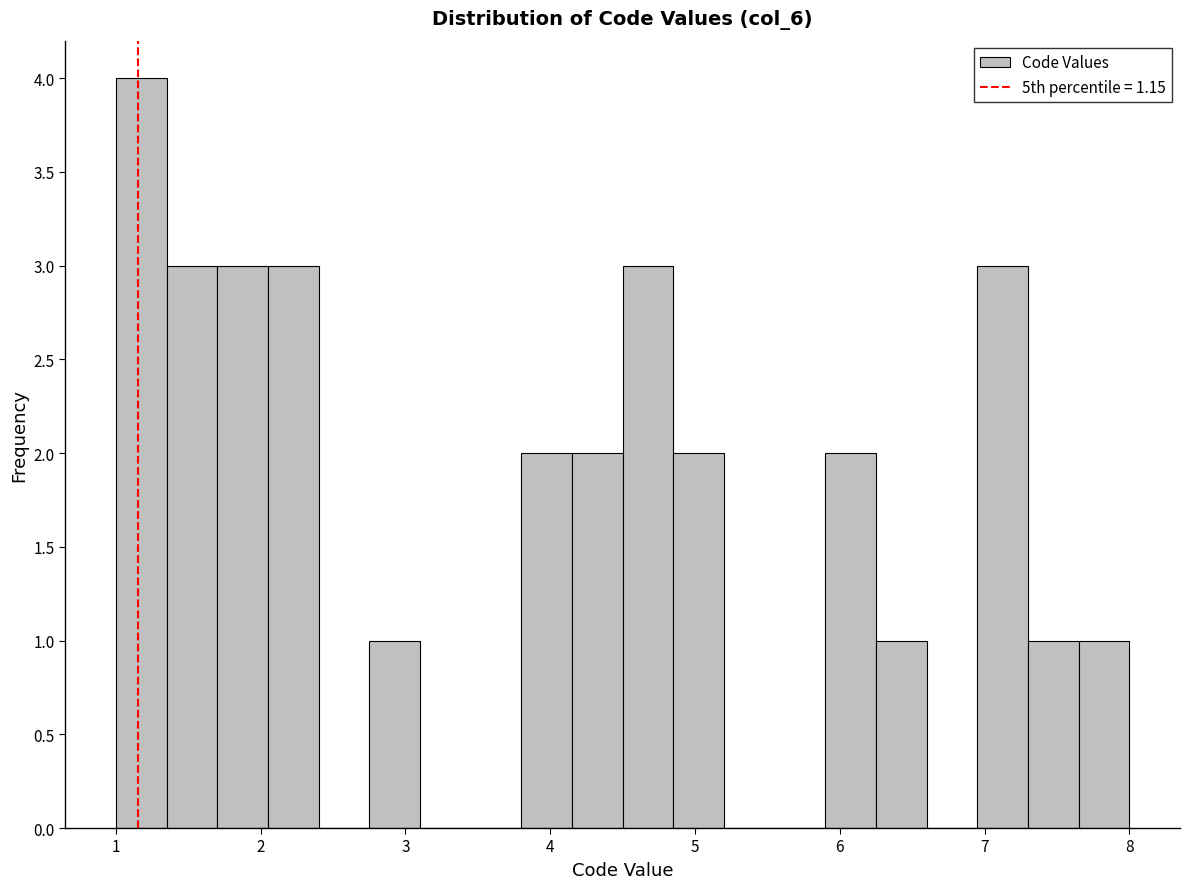

Around what value on the x-axis is the tallest bar? Give the approximate position of its centre, as read against the axis.

1.2